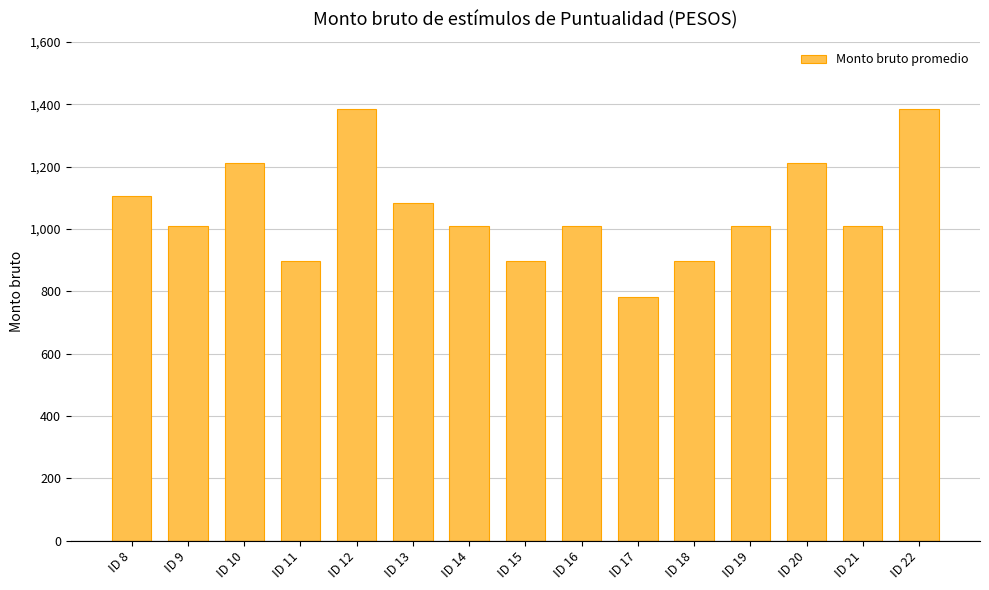

The chart shows a value of 1654.9 at ID 19. True or false?

False